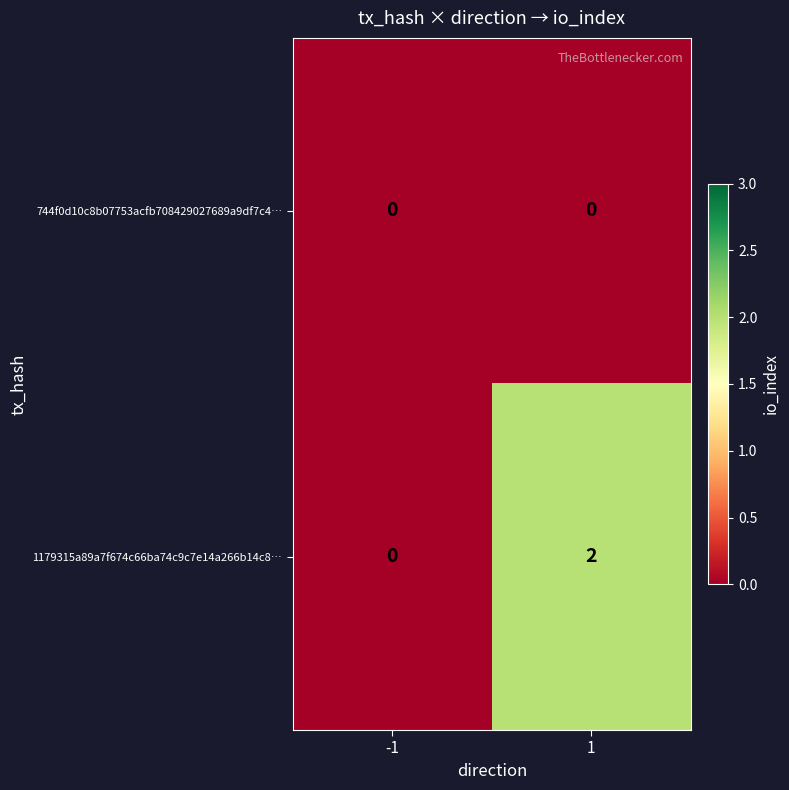

Reading left to right, list all the values displayed in this chart.

744f0d10c8b07753acfb708429027689a9df7c4…: 0	0
1179315a89a7f674c66ba74c9c7e14a266b14c8…: 0	2